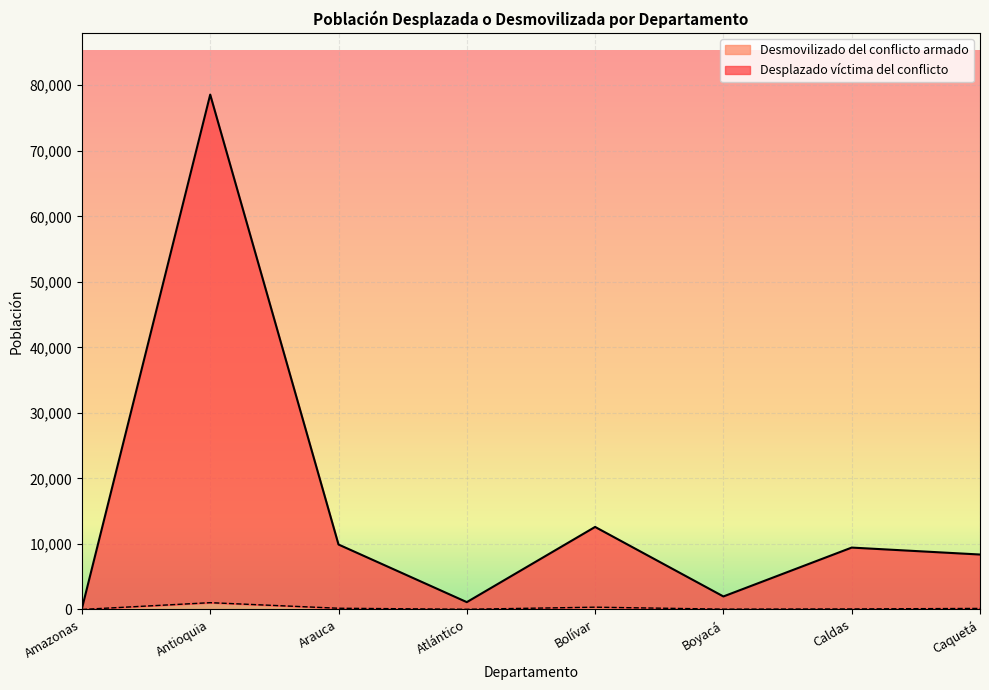

What position from the right is Arauca?

6